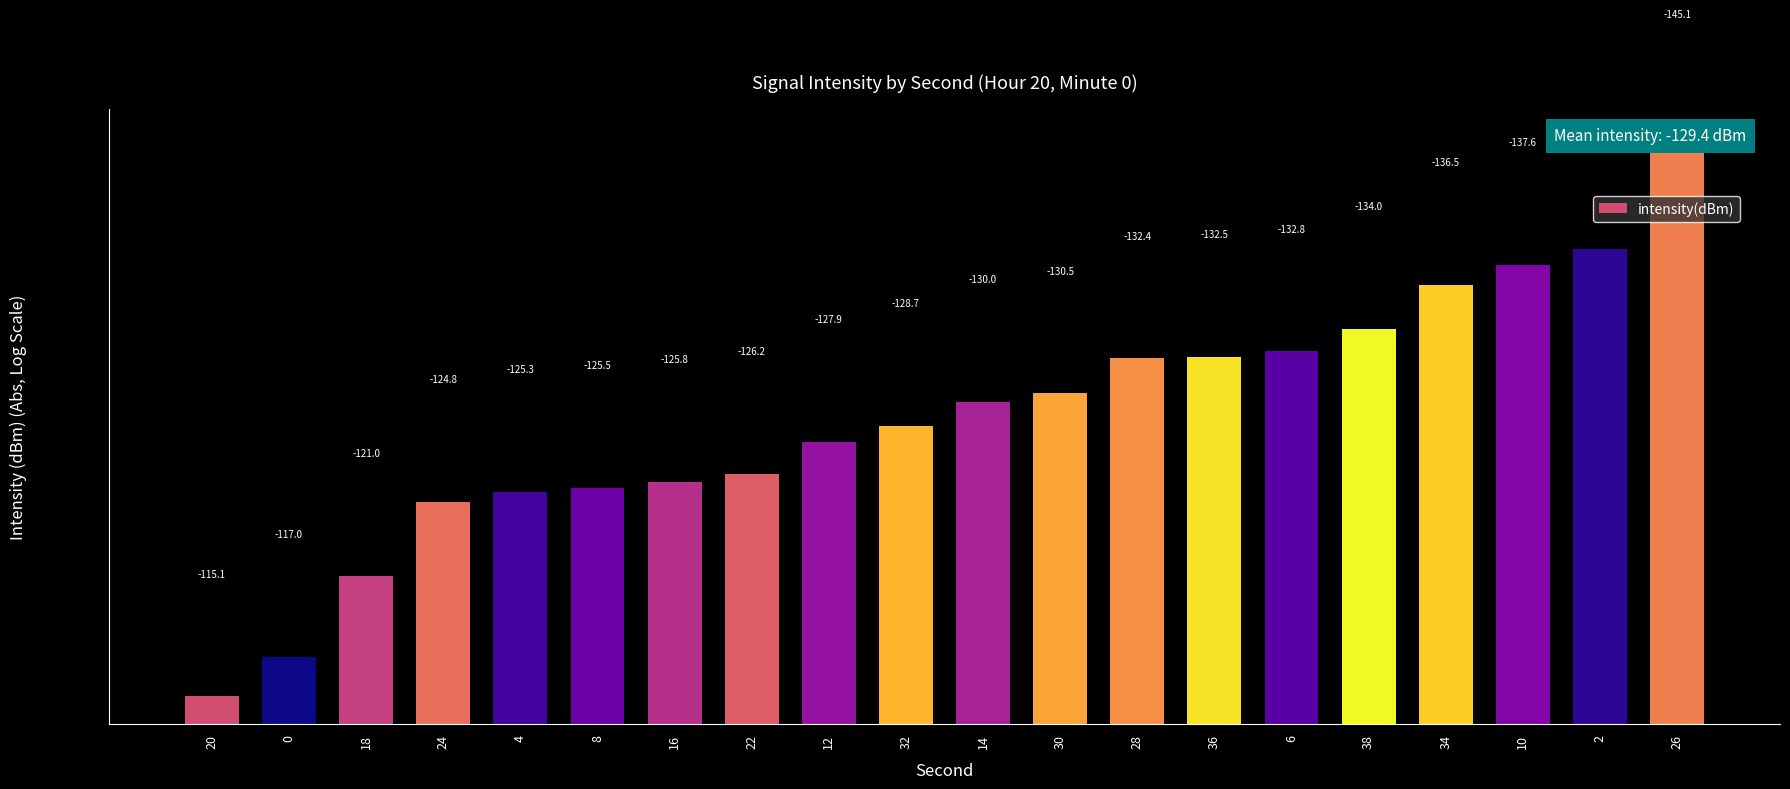

Rank the categories by value from highest to lowest.

26, 2, 10, 34, 38, 6, 36, 28, 30, 14, 32, 12, 22, 16, 8, 4, 24, 18, 0, 20